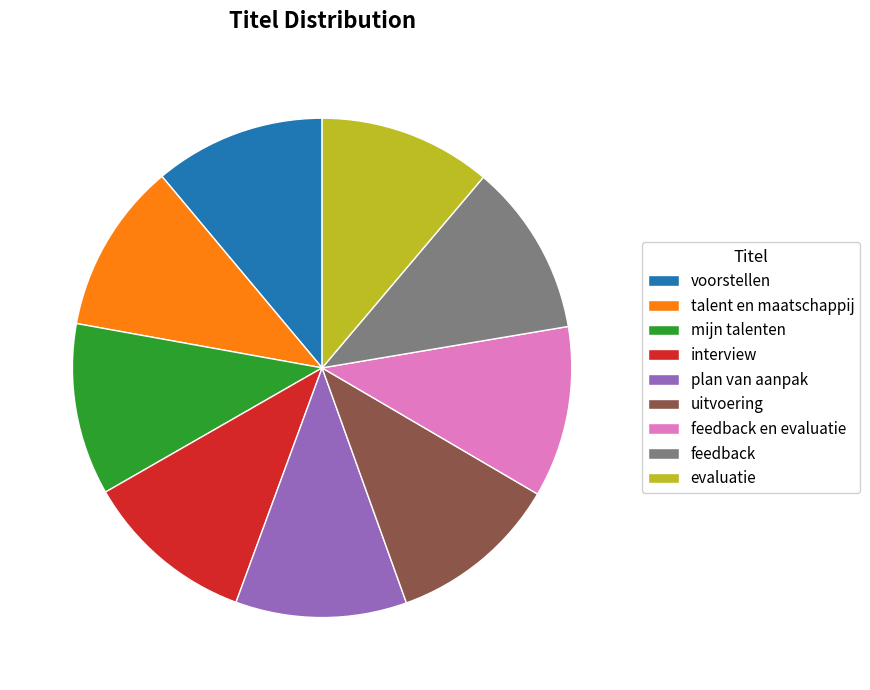

Is there a majority slice in this chart?

No